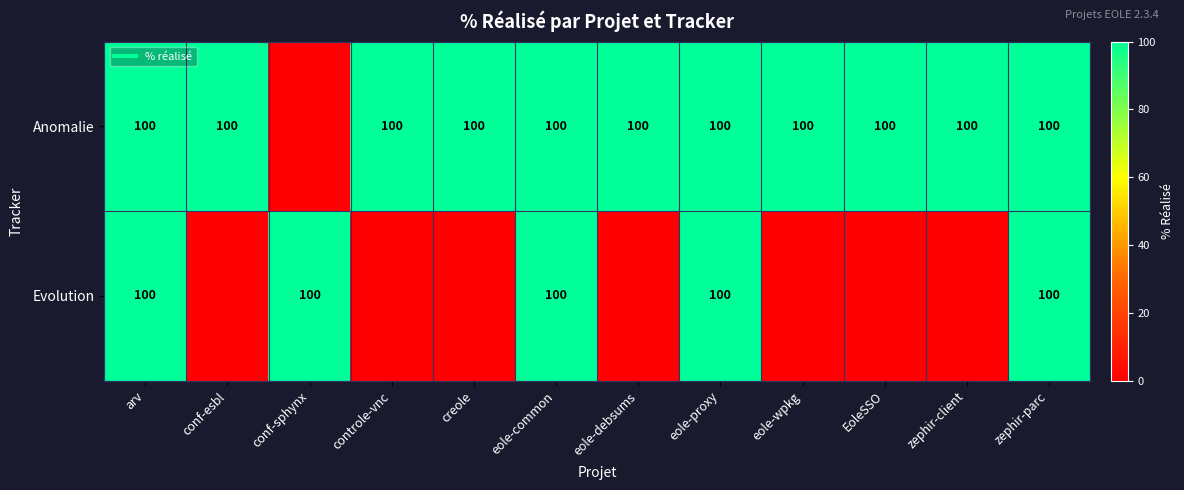

Count the number of categories in the chart.

12